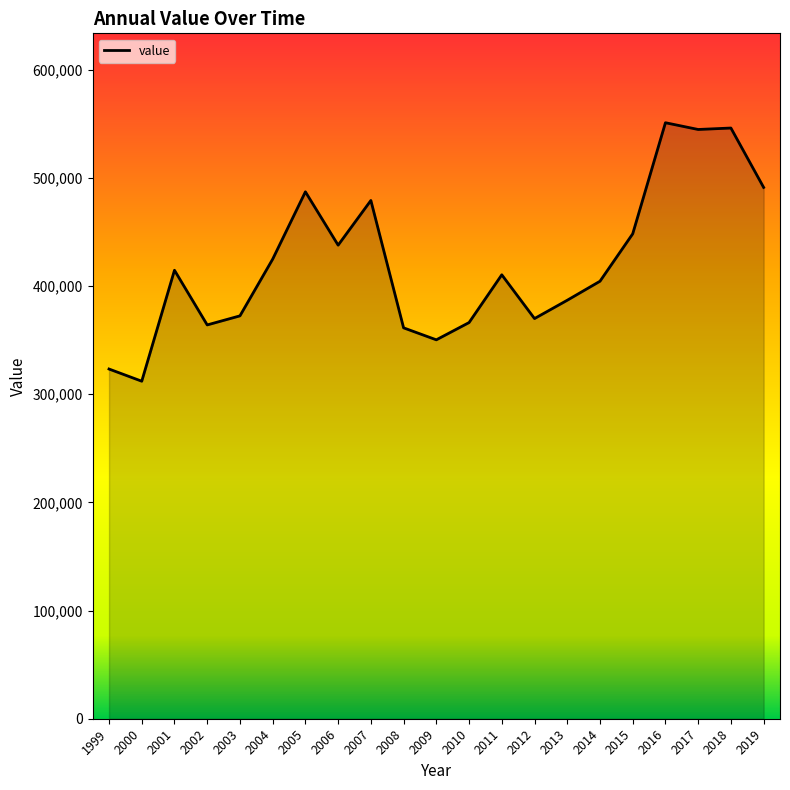

What is the difference between the values at 2005 and 2008?

125746